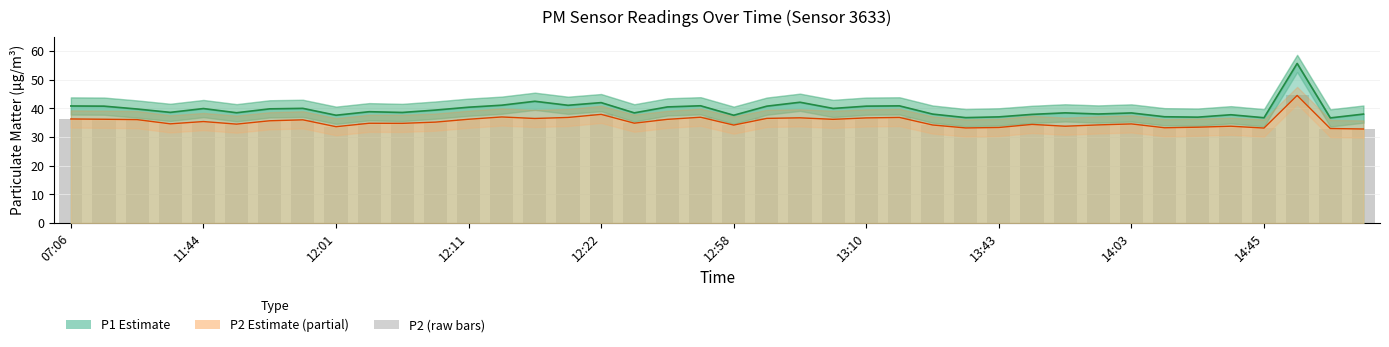

Where does the data first go above 35?

07:06